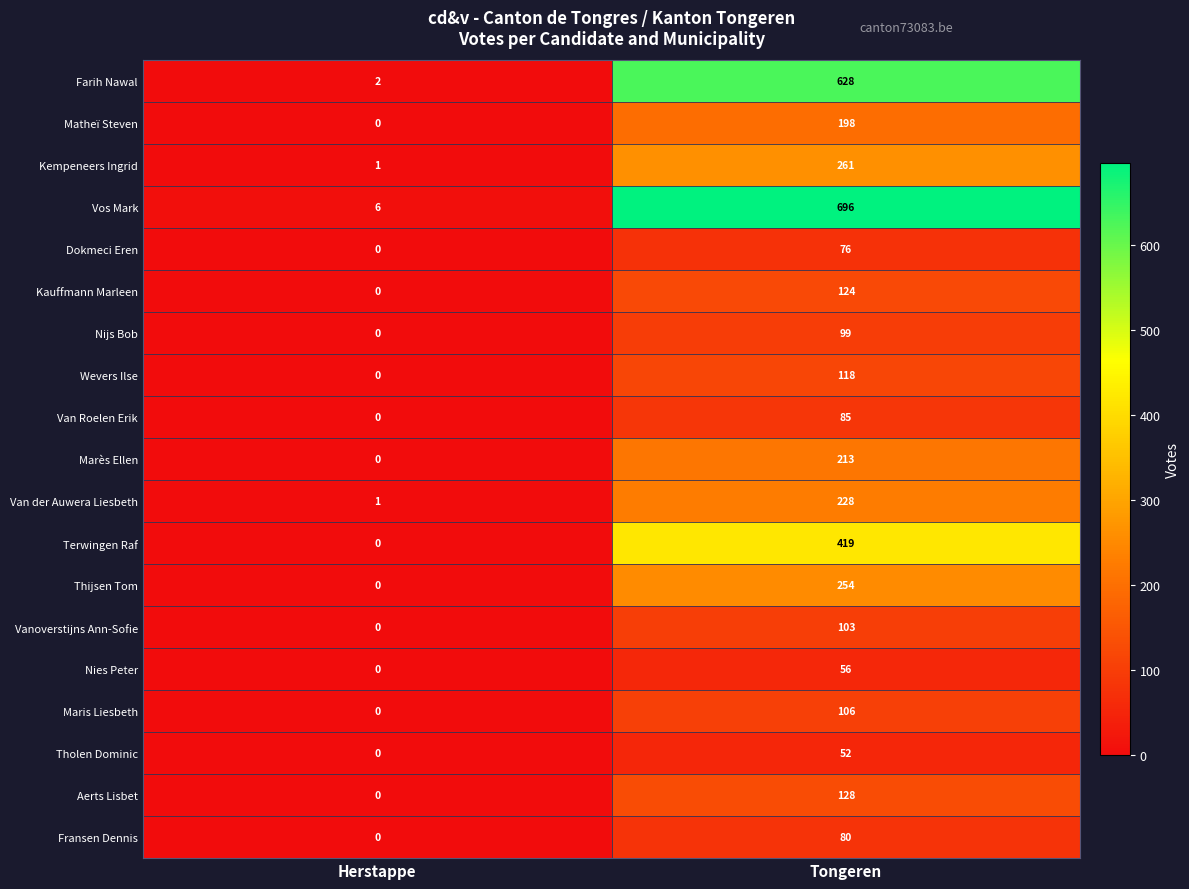

At which category is the sum across all series the highest?

Tongeren